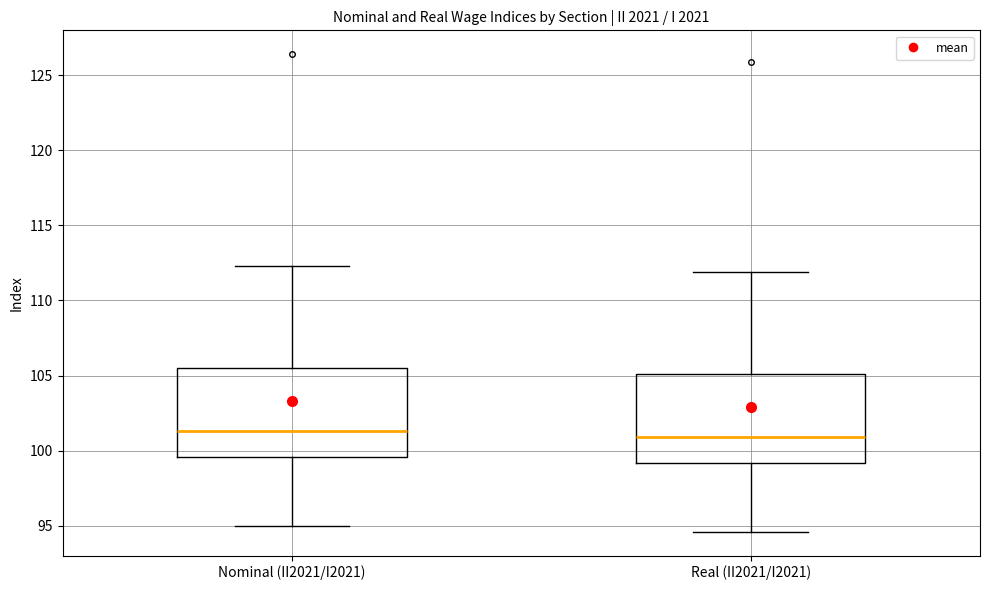

Reading left to right, read every box against the y-axis: the position of its median line, the range the box covers, and the ends of its whiskers. The values are not printed on the chart, so give them approximately, as read against the axis.

Nominal (II2021/I2021): median 101.5, box 99.5 to 105.5, whiskers 95.0 to 112.5
Real (II2021/I2021): median 101.0, box 99.0 to 105.0, whiskers 94.5 to 112.0